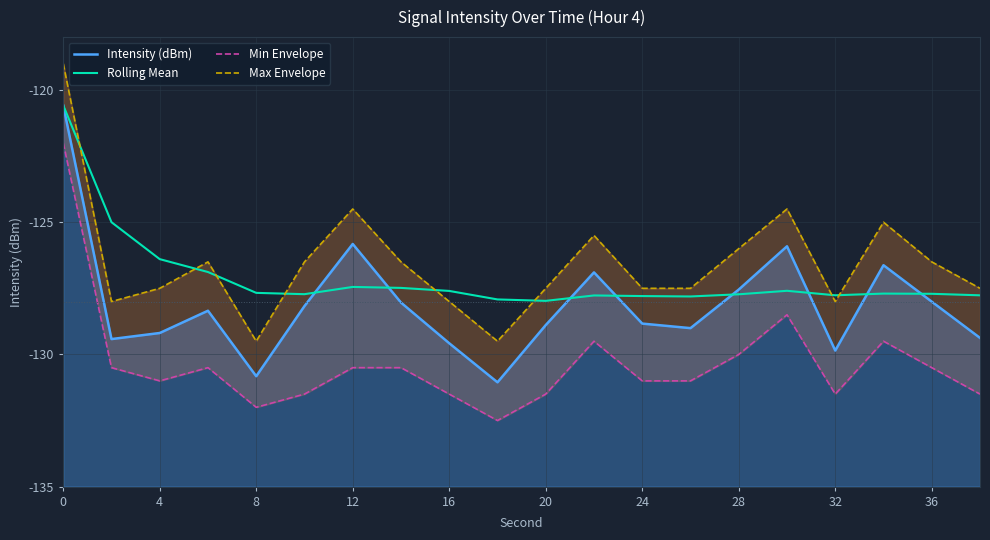

Count the number of data series in this chart.

4